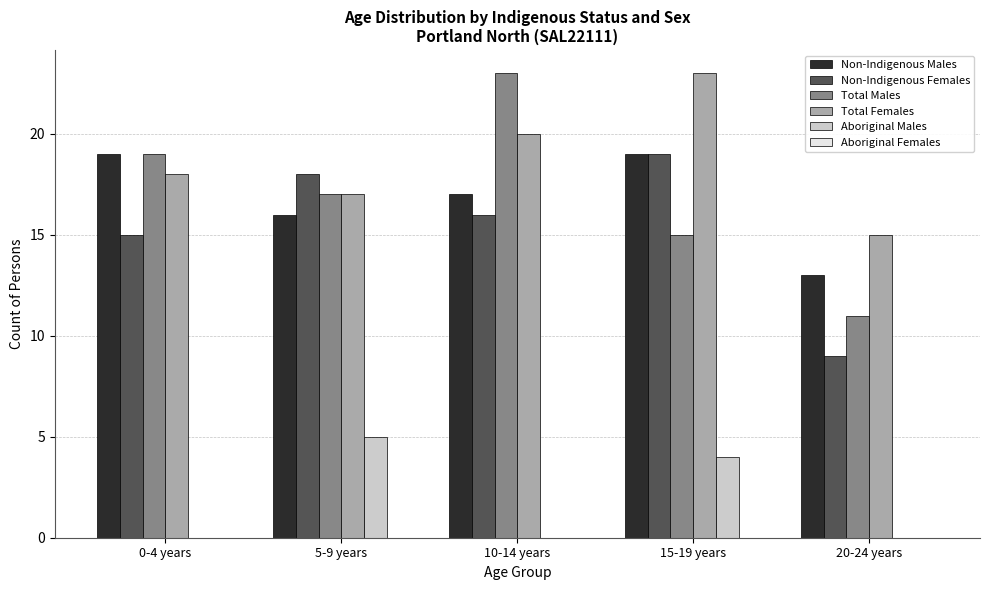

What is the average value of the Aboriginal Males series?

2